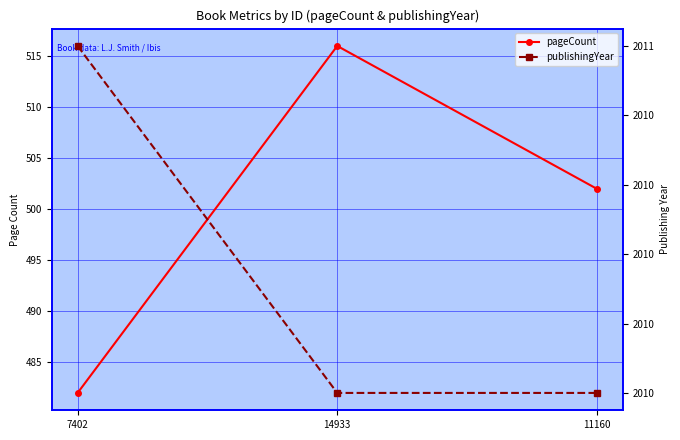

What position from the right is 14933?

2